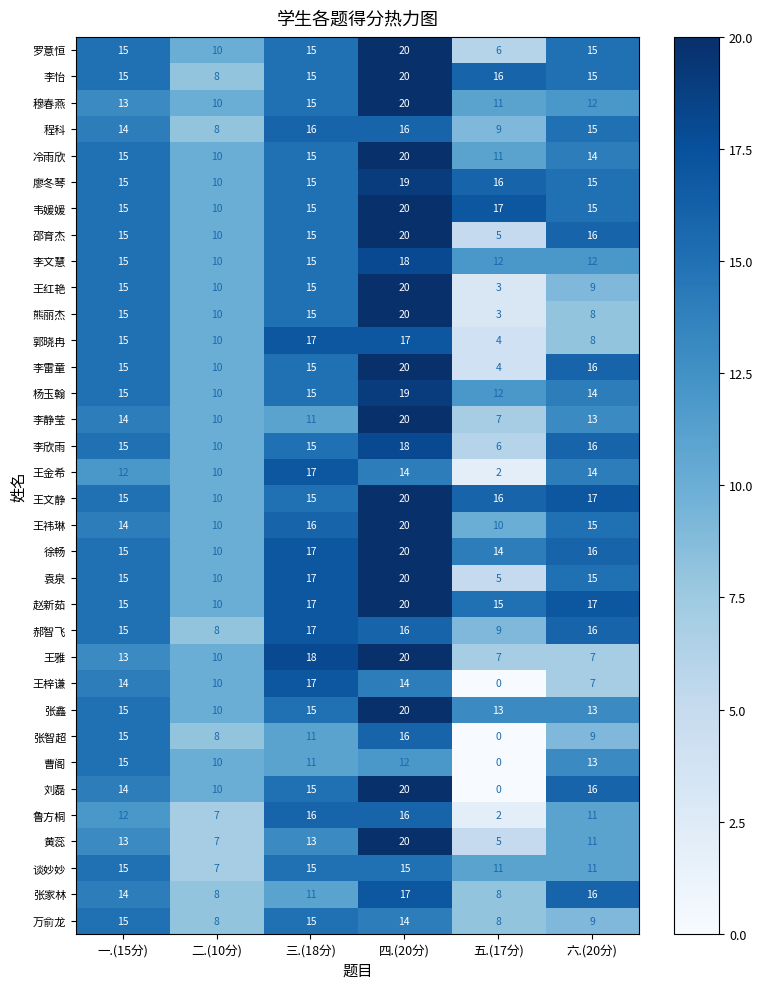

Which label corresponds to the smallest value in the chart?

五.(17分)